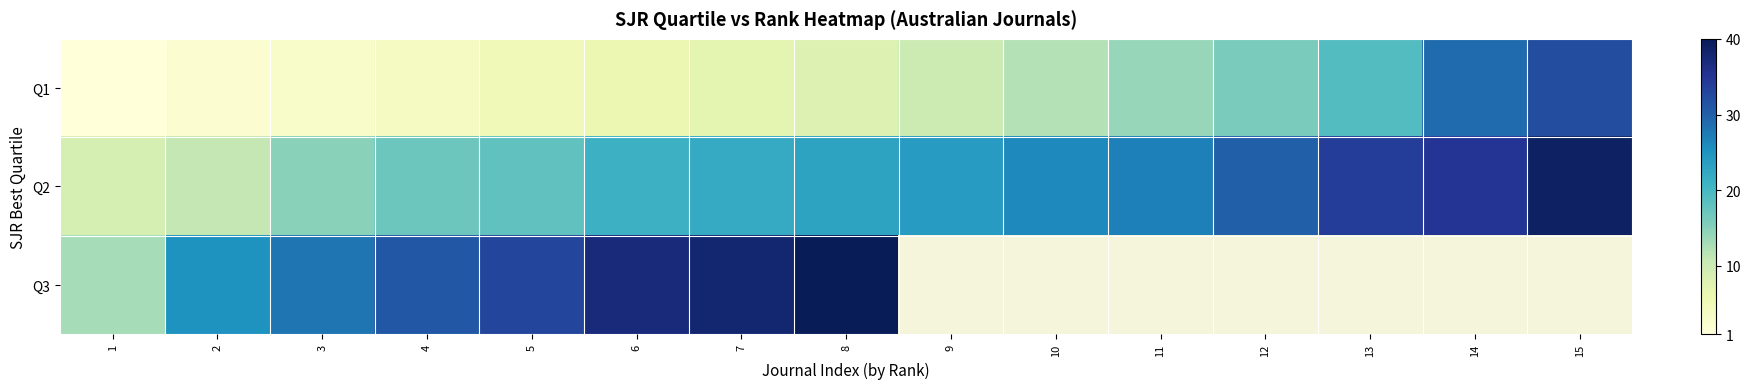

What is the lowest value of the Q2 series?

9.0